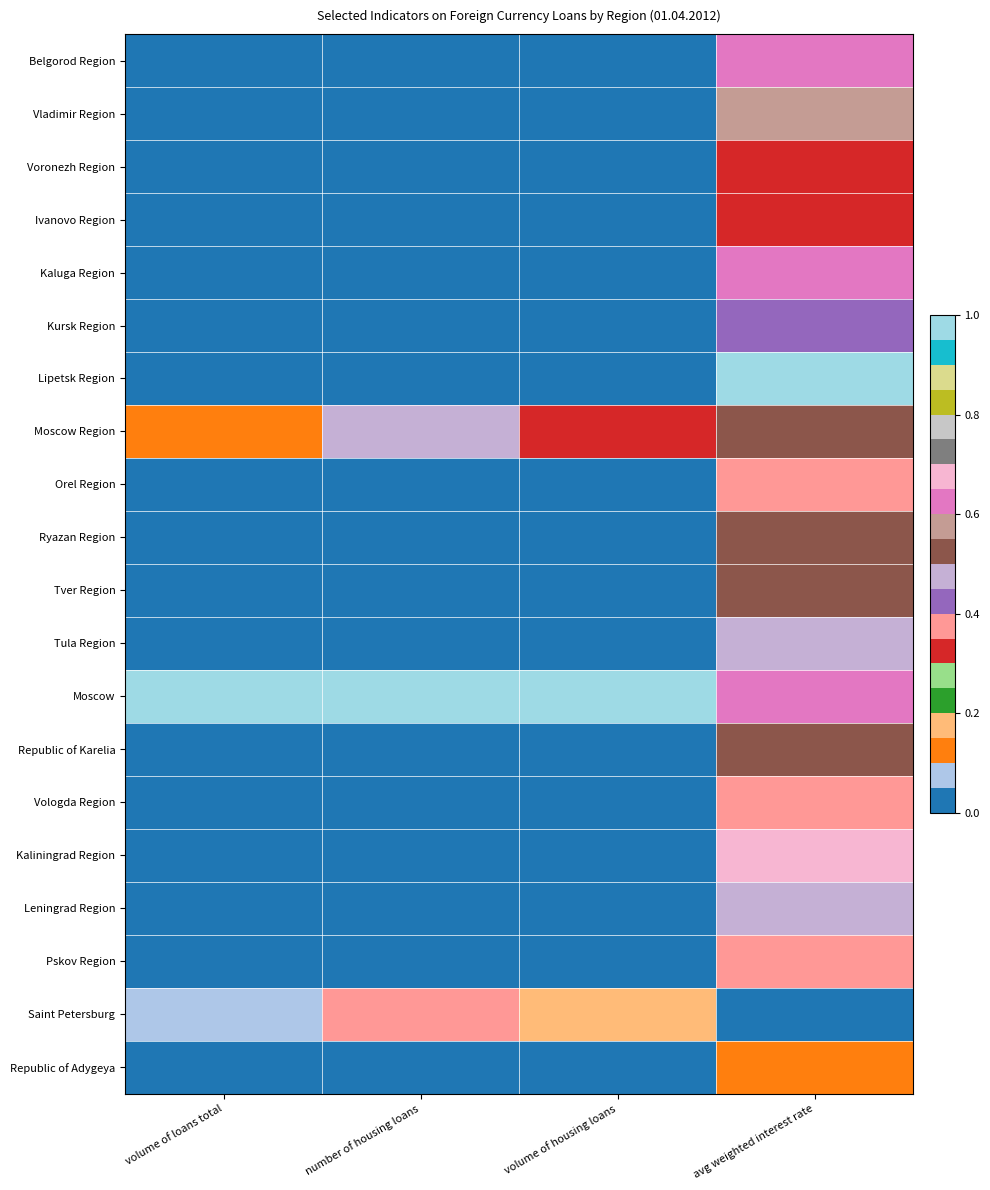

How many distinct data groups are displayed?

20